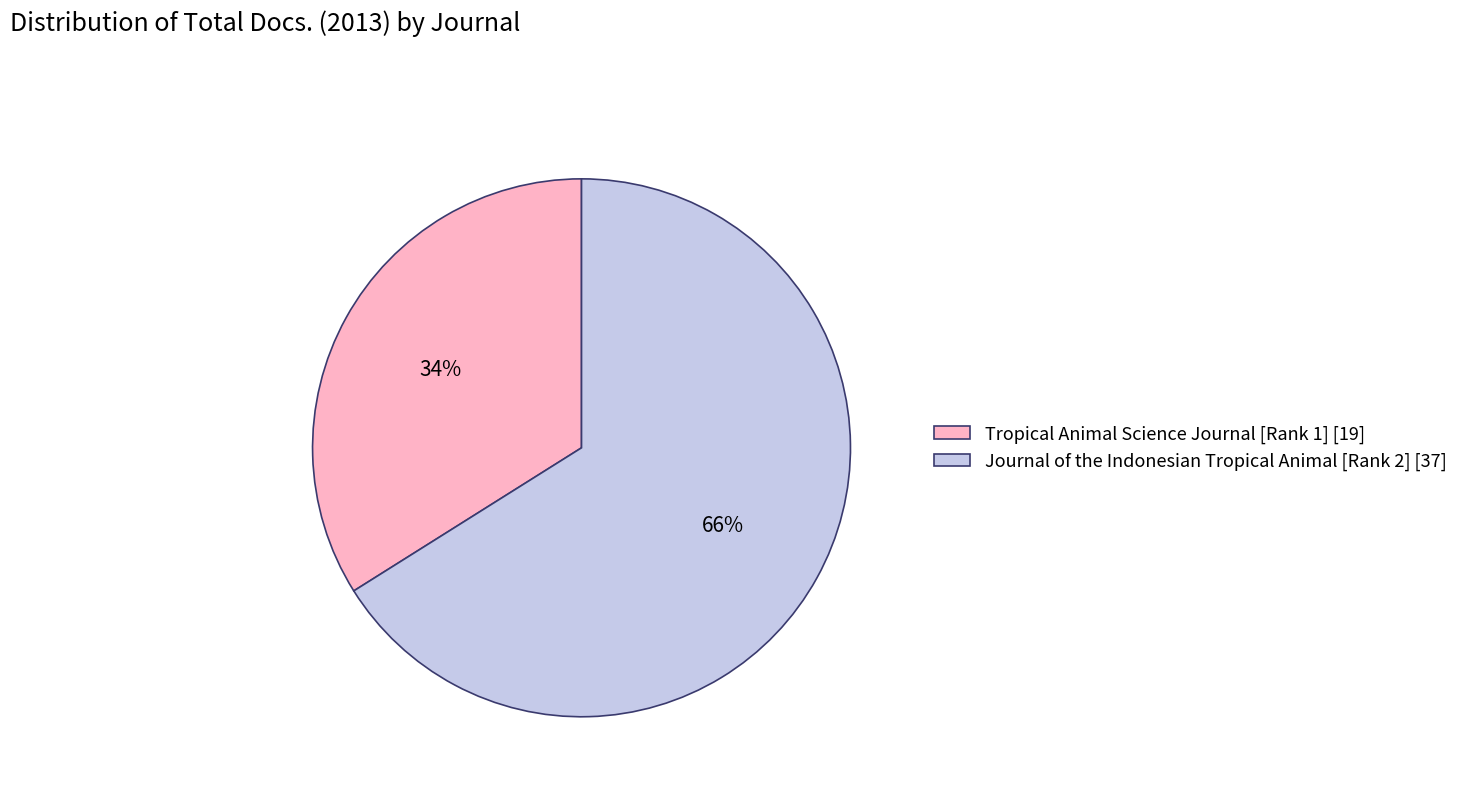

Count the number of slices in the pie.

2